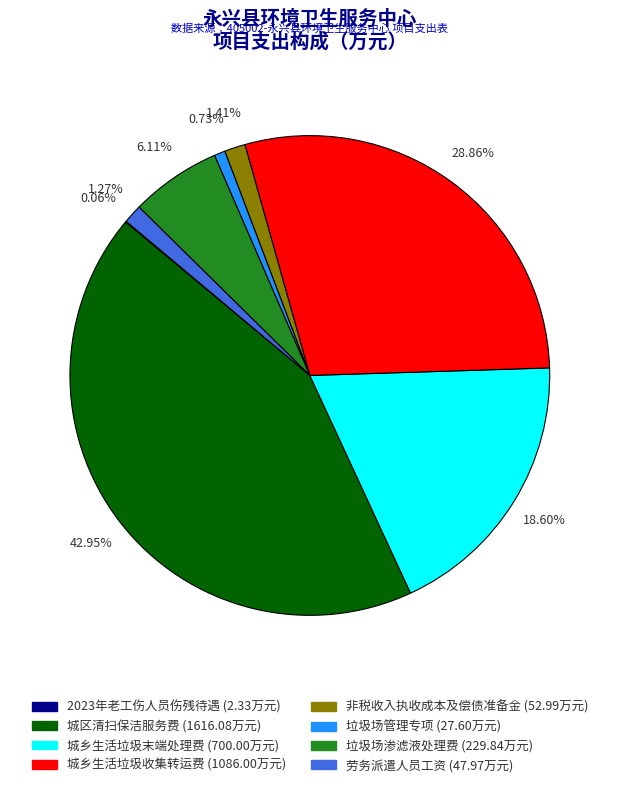

What percentage is the 非税收入执收成本及偿债准备金 slice, to the nearest percent?

1%